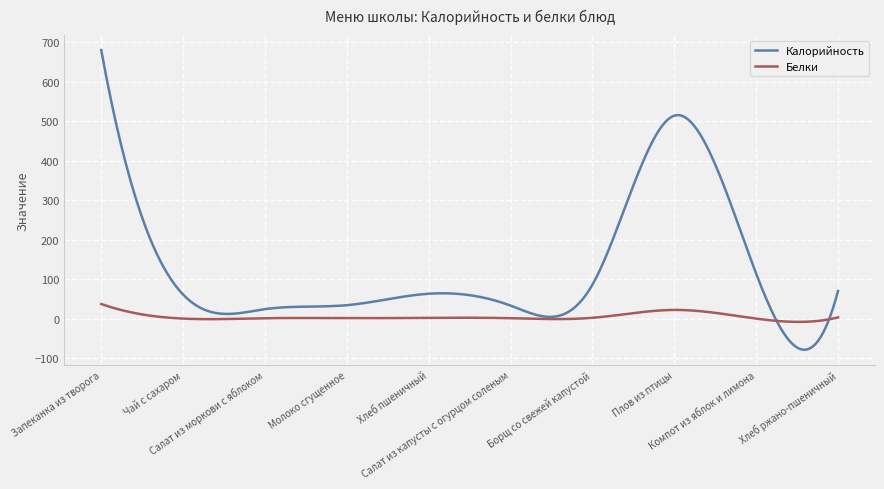

List the series in order of their overall mean, lowest first.

Белки, Калорийность